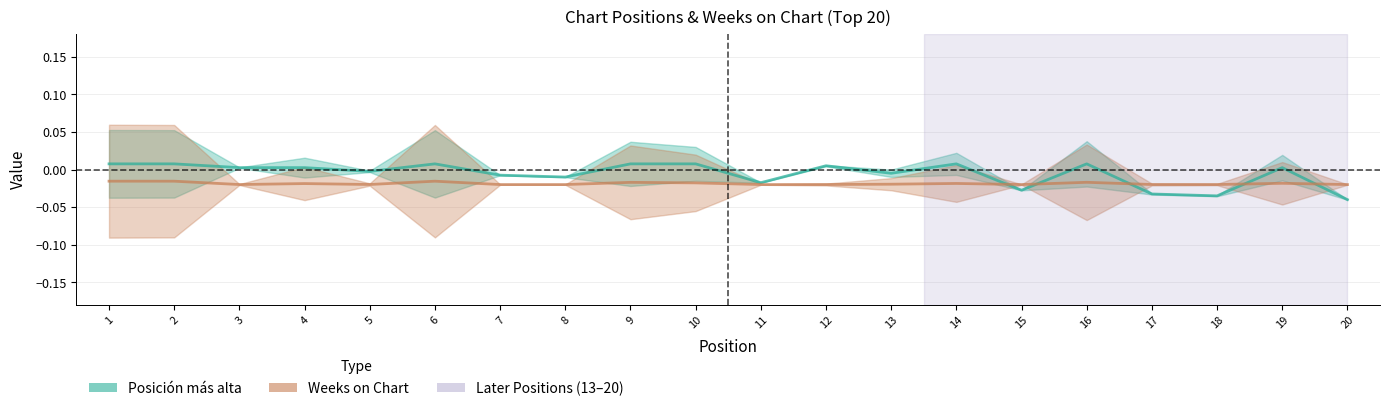

Is it true that Posicion mas alta equals 0.0 at 10?

True